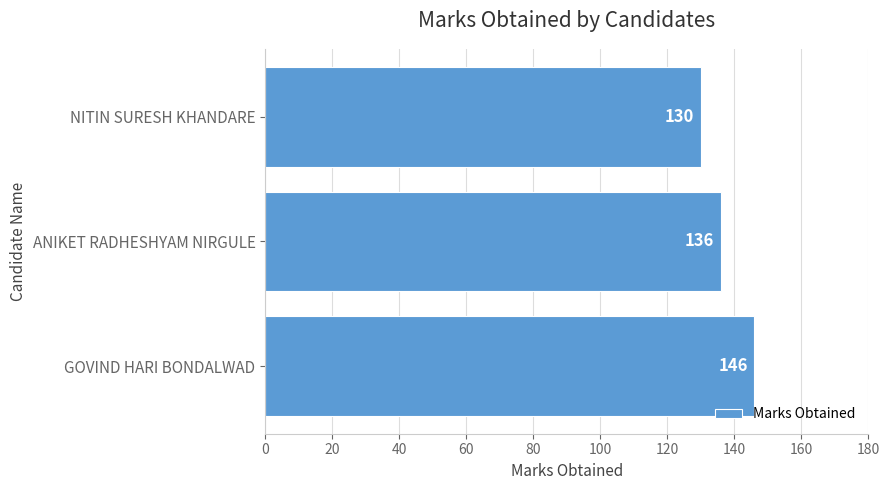

Where is the data nearest to the value 138?

ANIKET RADHESHYAM NIRGULE